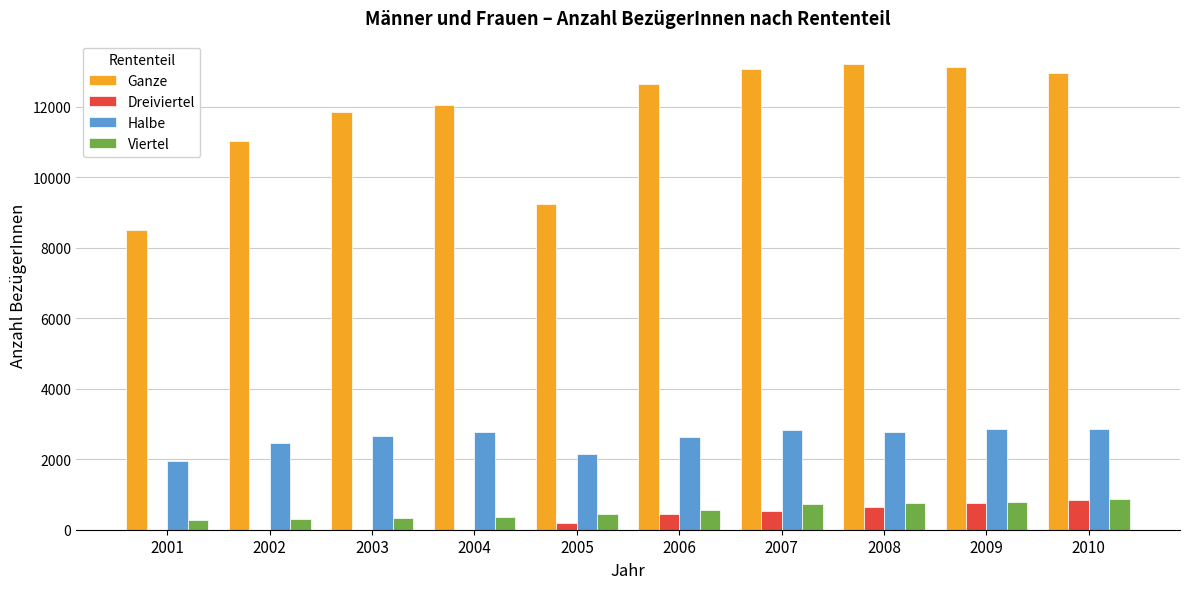

Which series has the largest range (max minus min)?

Ganze